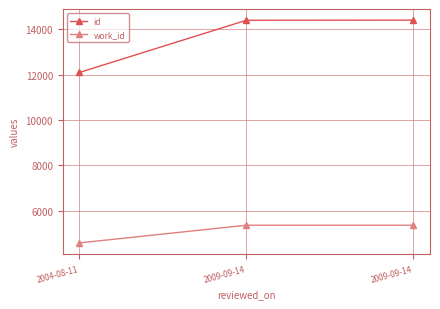

What are all the series names shown in the legend?

id, work_id